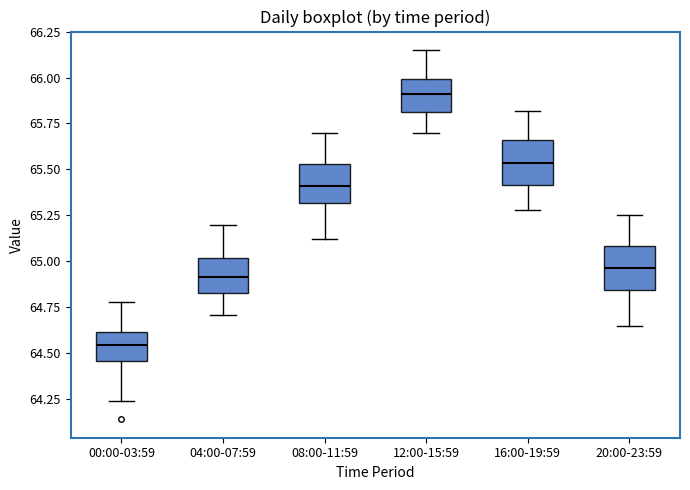

Which box has the highest median line?

12:00-15:59